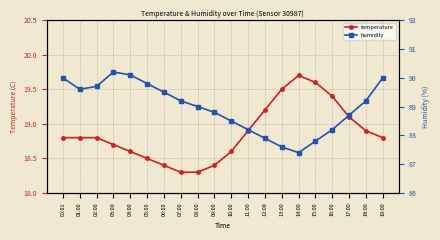

What is the difference between the second highest and second lowest values in the temperature series?

1.3